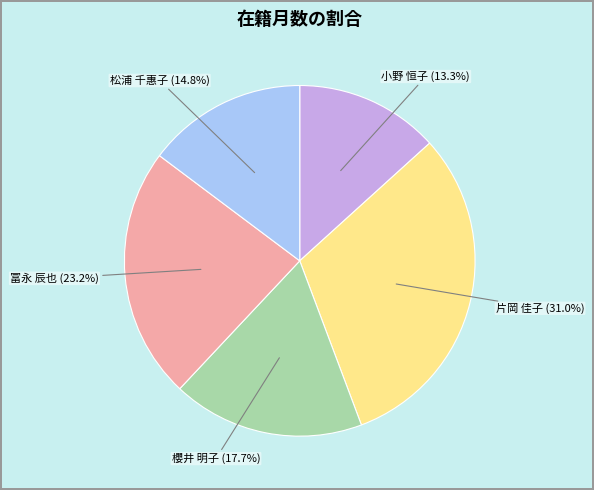

What is the ratio of the value at 片岡 佳子 to the value at 冨永 辰也?

1.3